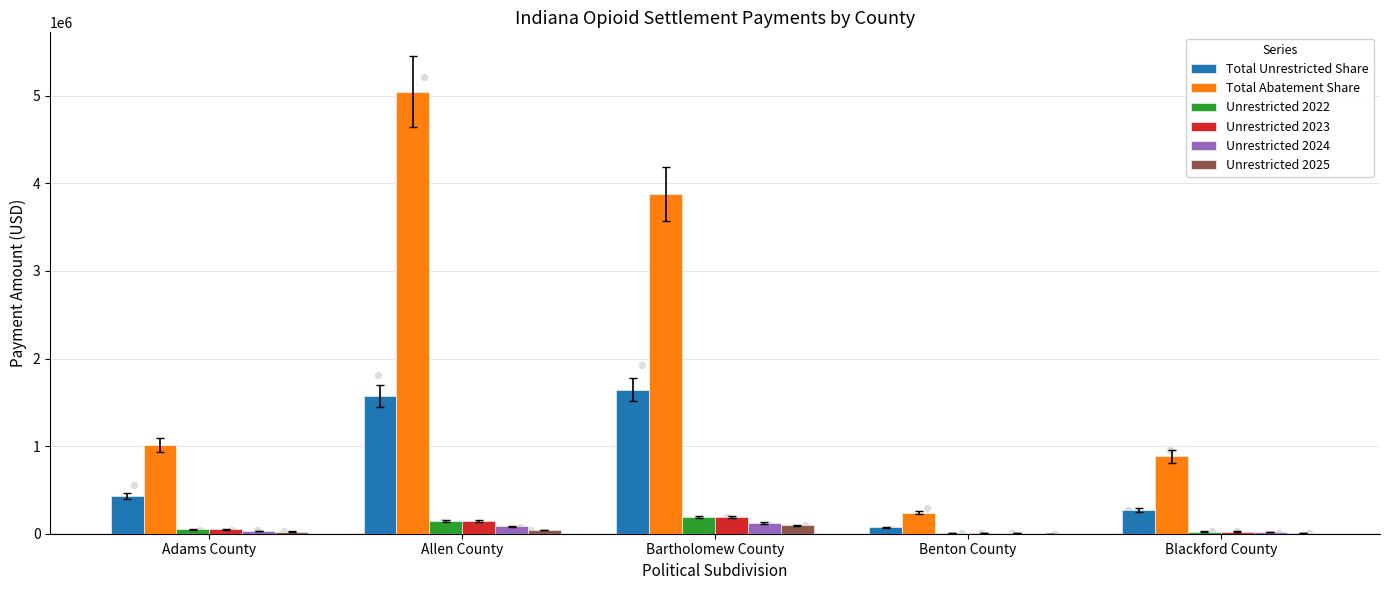

Which series reaches the maximum Y coordinate?

Total Abatement Share